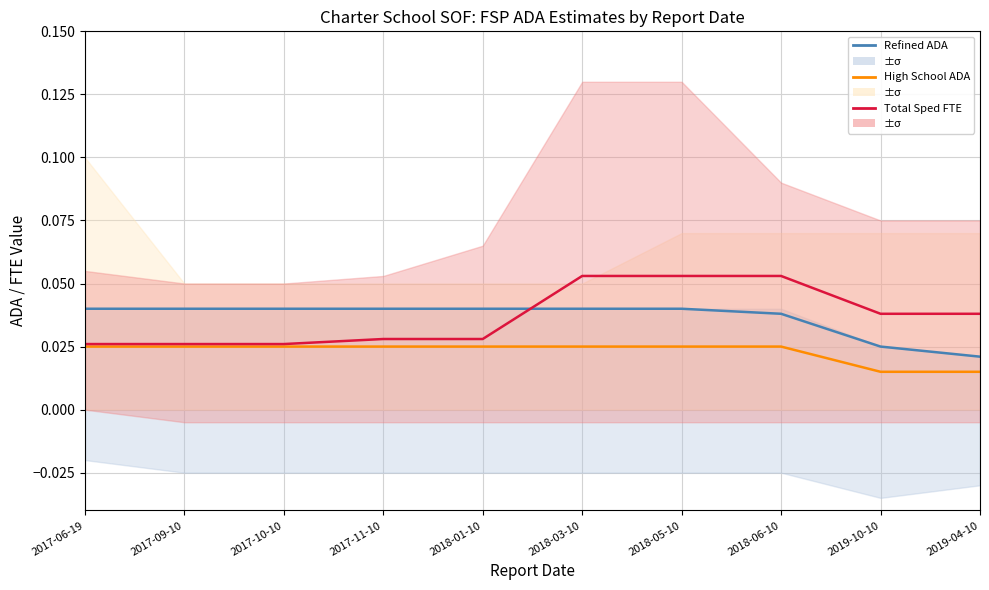

Which has a higher value, 2017-11-10 or 2017-06-19?

2017-11-10